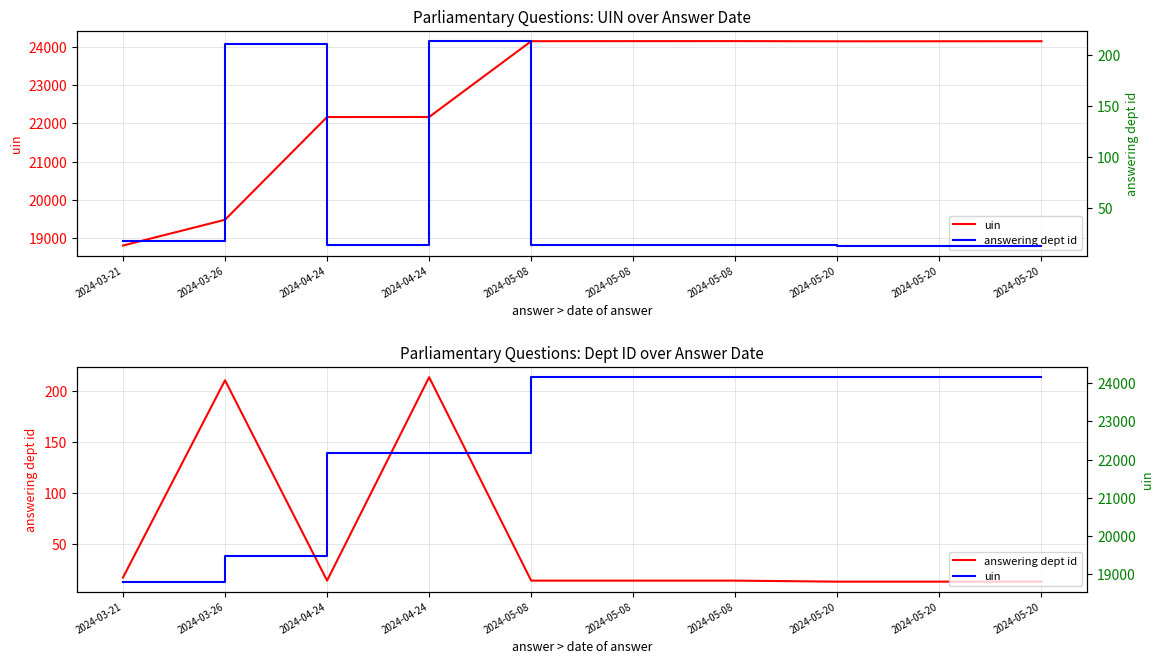

What is the average value of the uin series?

22754